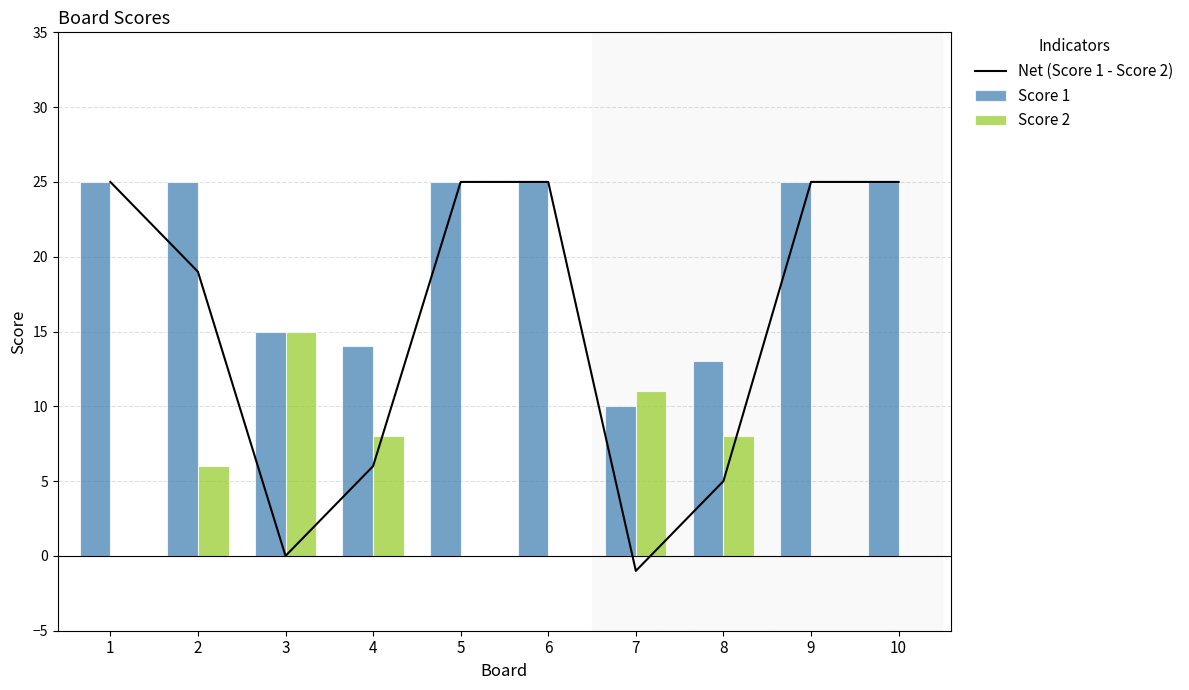

Is it true that Score 2 equals 0 at 1?

True